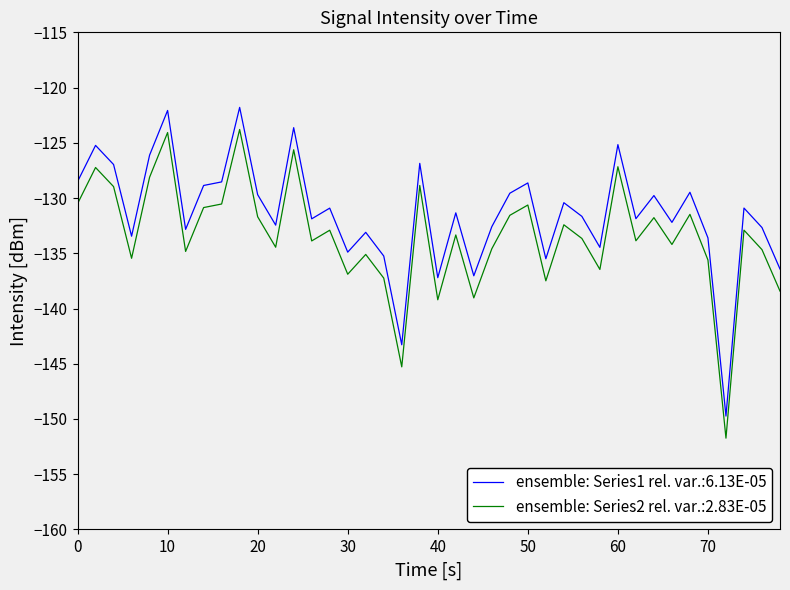

List the series in order of their overall mean, highest first.

ensemble: Series1 rel. var.:6.13E-05, ensemble: Series2 rel. var.:2.83E-05